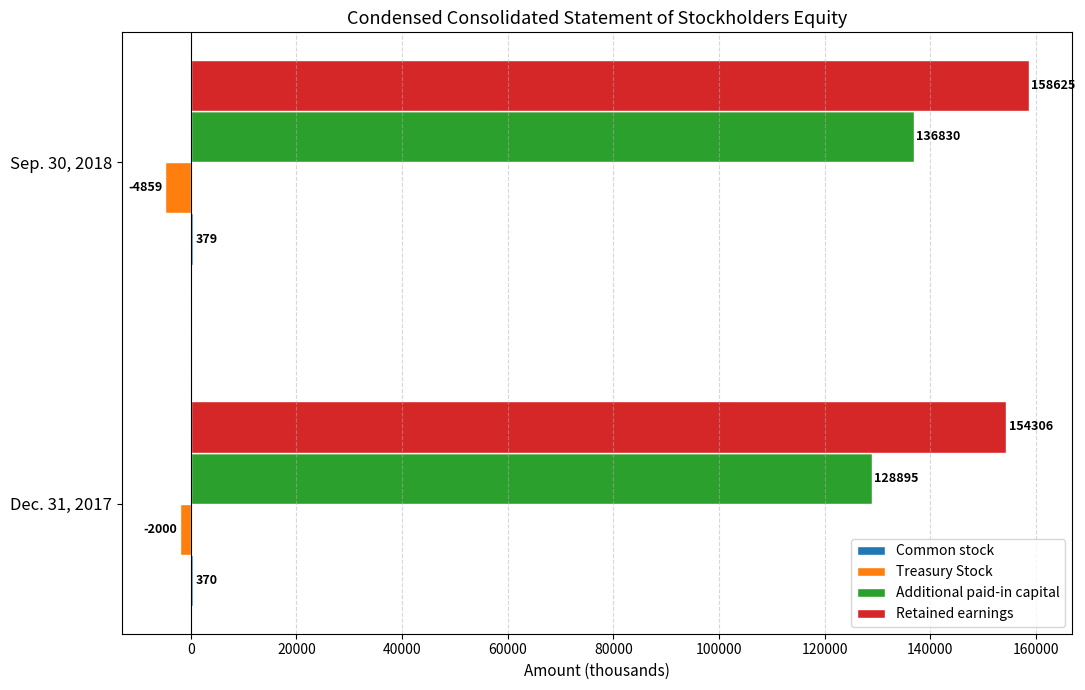

What is the sum of all Treasury Stock values?

-6859